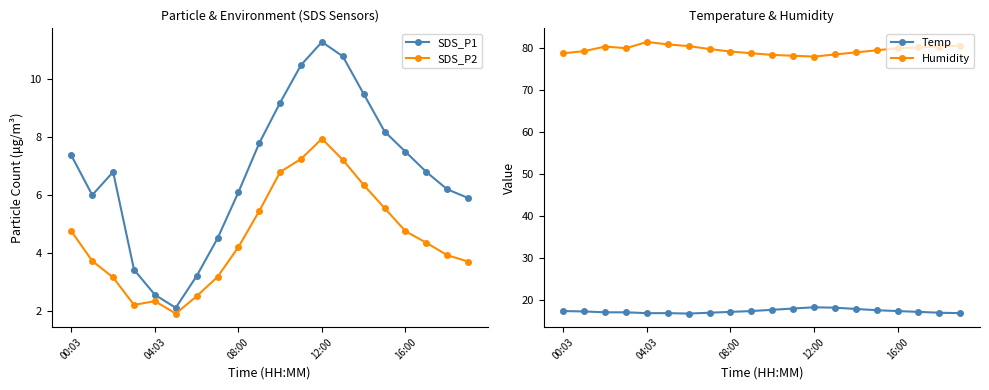

Is the value of SDS_P2 at 12:00 greater than the value of SDS_P1 at 08:00?

Yes